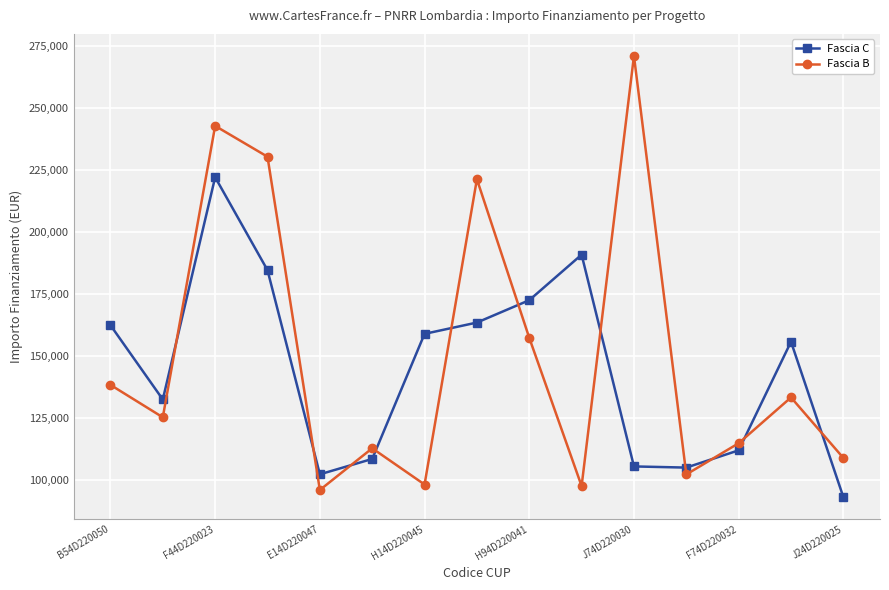

Which series has the largest range (max minus min)?

Fascia B